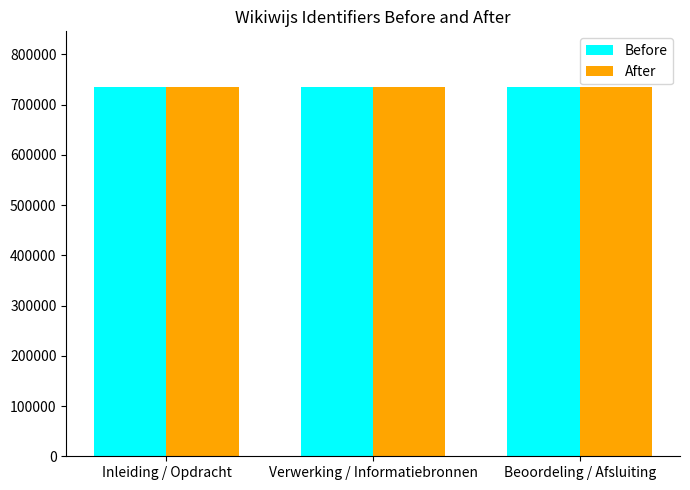

Which series has the largest range (max minus min)?

Before